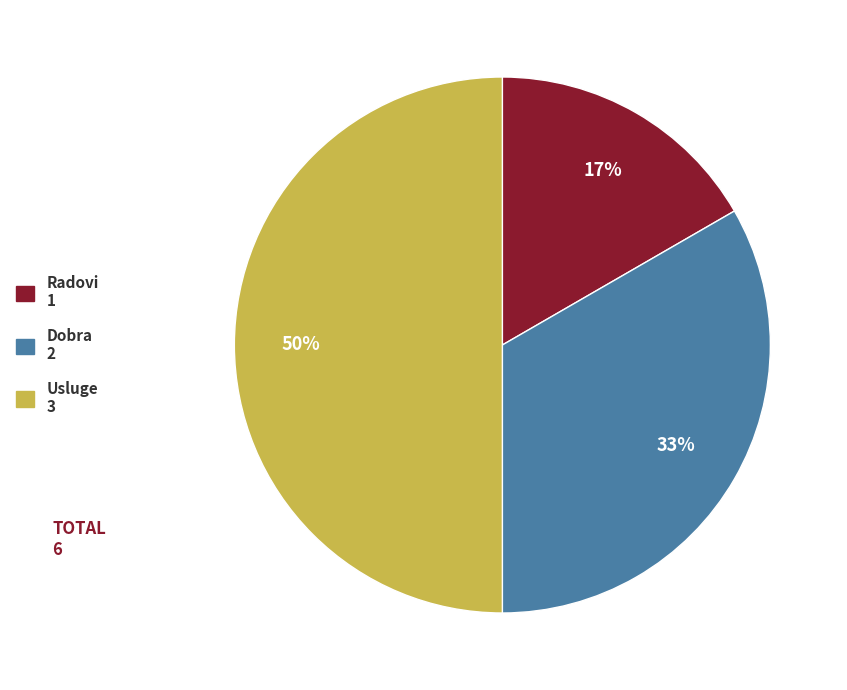

Count the number of slices in the pie.

3